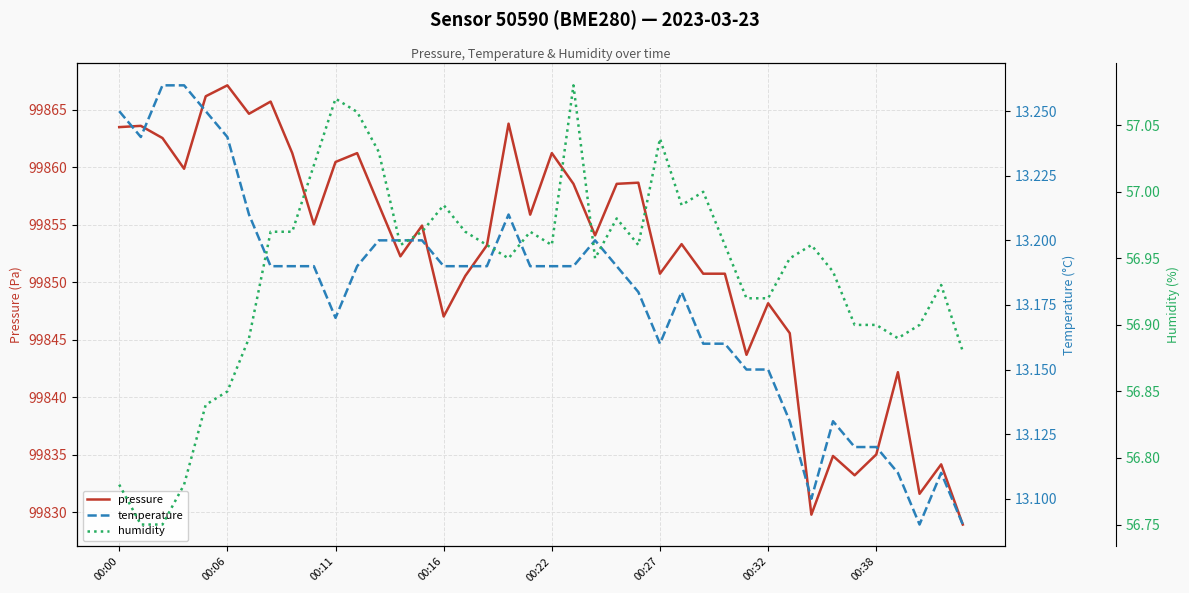

Reading left to right, transcribe all the data shown in this chart.

pressure: 99863.5	99863.6	99862.5	99859.9	99866.2	99867.1	99864.6	99865.7	99861.2	99855.0	99860.4	99861.2	99856.7	99852.2	99854.9	99847.0	99850.6	99853.2	99863.8	99855.9	99861.2	99858.6	99854.1	99858.6	99858.6	99850.7	99853.3	99850.7	99850.7	99843.7	99848.2	99845.6	99829.8	99834.9	99833.2	99835.0	99842.2	99831.6	99834.2	99828.9
temperature: 13.2	13.2	13.3	13.3	13.2	13.2	13.2	13.2	13.2	13.2	13.2	13.2	13.2	13.2	13.2	13.2	13.2	13.2	13.2	13.2	13.2	13.2	13.2	13.2	13.2	13.2	13.2	13.2	13.2	13.2	13.2	13.1	13.1	13.1	13.1	13.1	13.1	13.1	13.1	13.1
humidity: 56.8	56.8	56.8	56.8	56.8	56.9	56.9	57.0	57.0	57.0	57.1	57.1	57.0	57.0	57.0	57.0	57.0	57.0	57.0	57.0	57.0	57.1	57.0	57.0	57.0	57.0	57.0	57.0	57.0	56.9	56.9	57.0	57.0	56.9	56.9	56.9	56.9	56.9	56.9	56.9